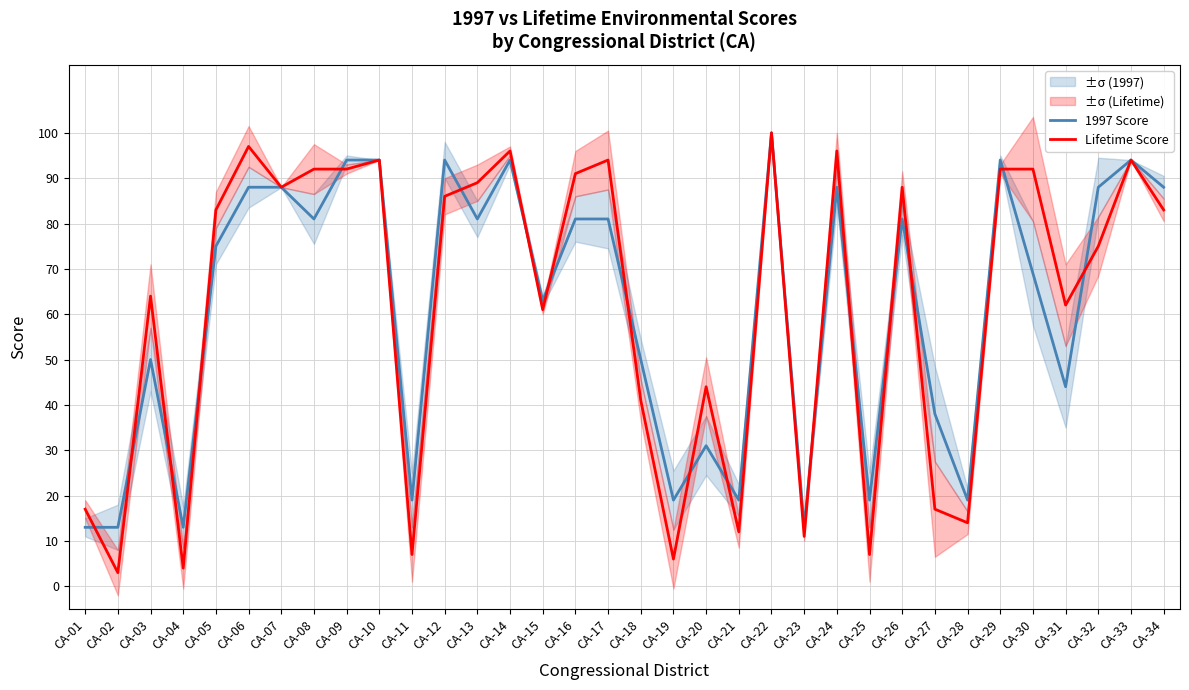

What is the sum of the Lifetime Score values at CA-21 and CA-34?

95